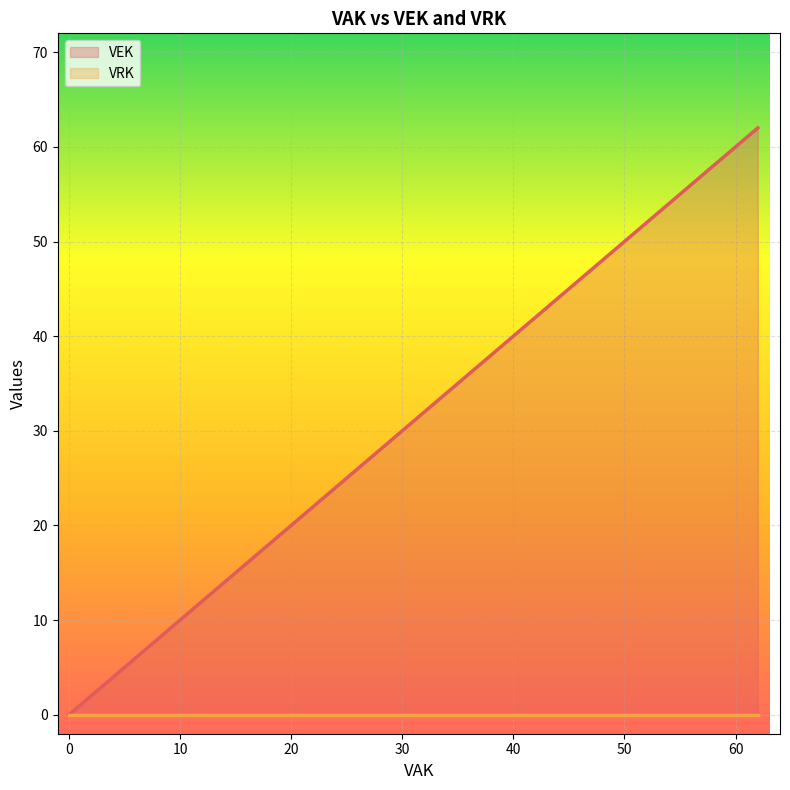

What is the label of the 7th point from the right?

16